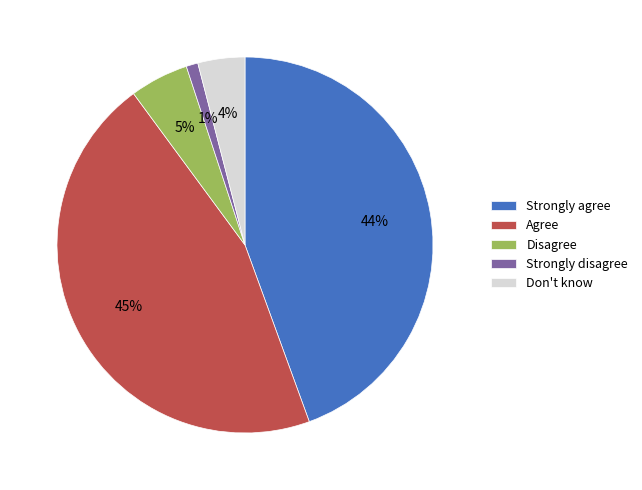

What percentage is the Strongly agree slice, to the nearest percent?

44%